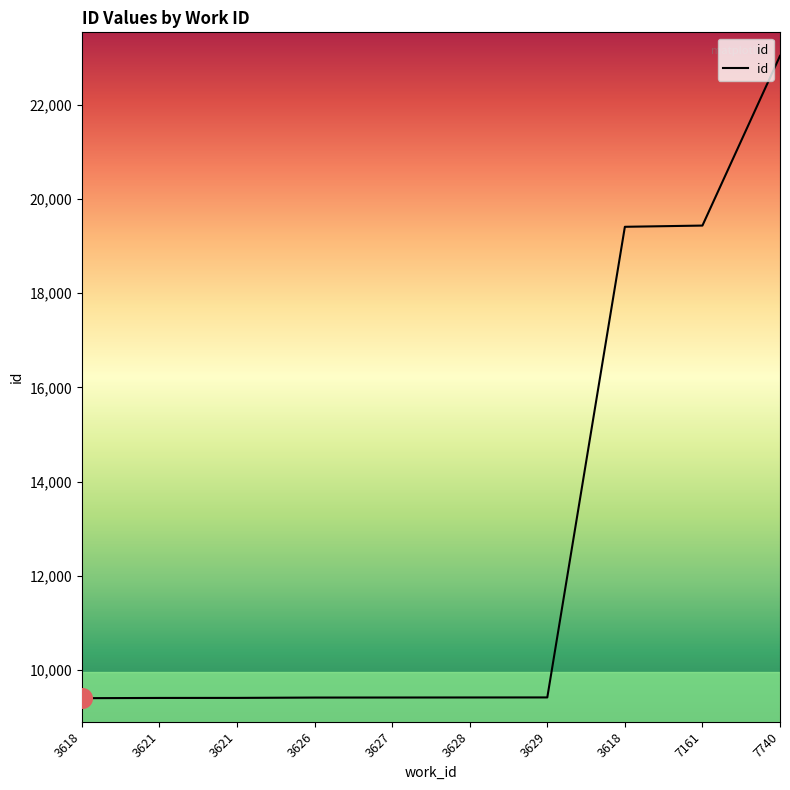

What is the change in value from 3618 to 3628?

+15